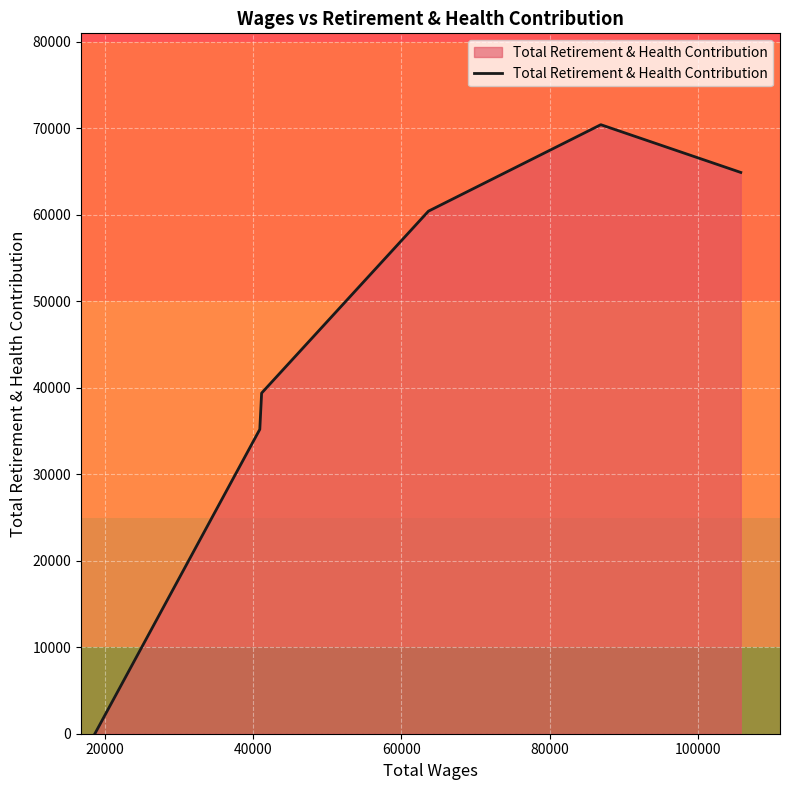

What is the greatest value displayed?

70422